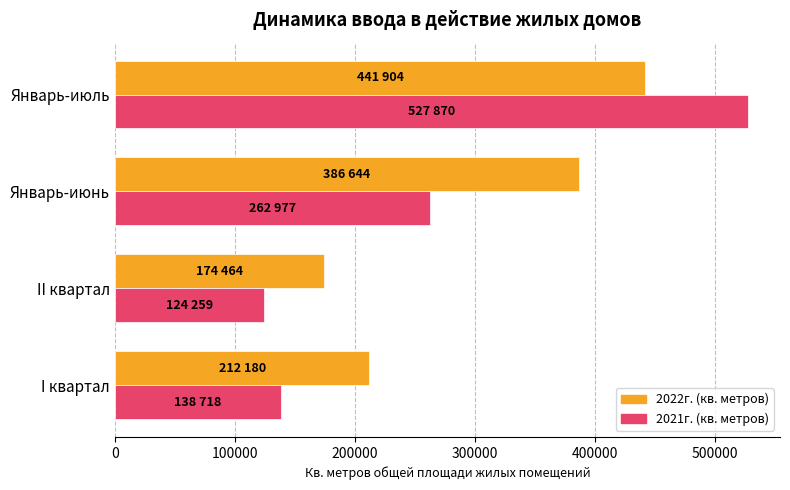

How many values in the 2021г. (кв. метров) series are below 262977?

2